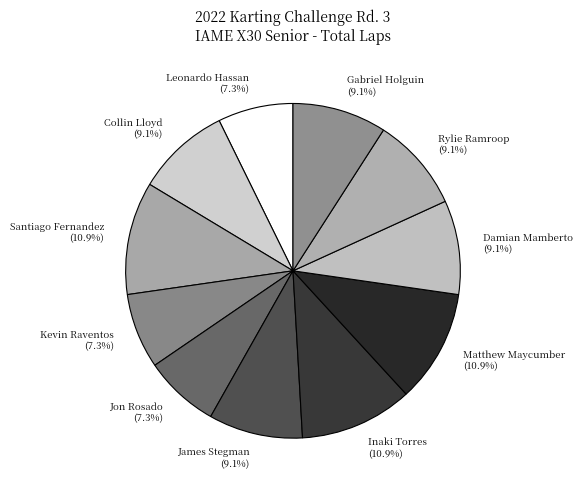

How many segments does this pie chart have?

11